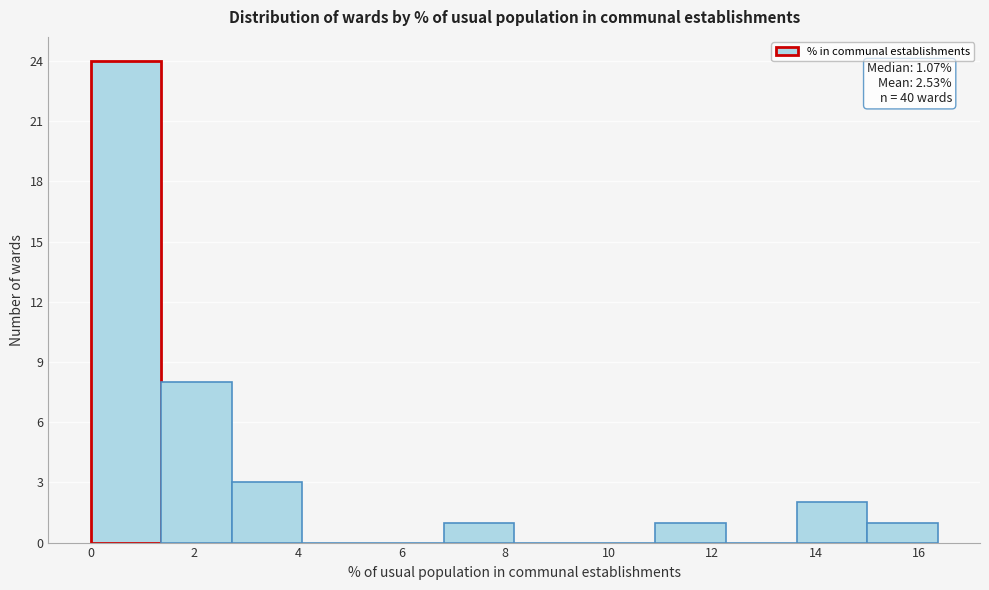

Over which range of the x-axis is the bar tallest?

0.0 to 1.4